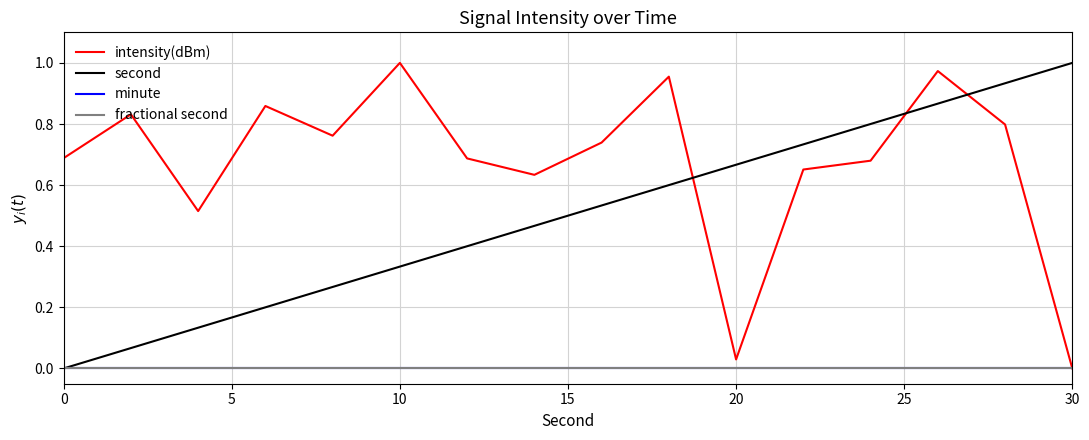

How many lines are shown in the chart?

4